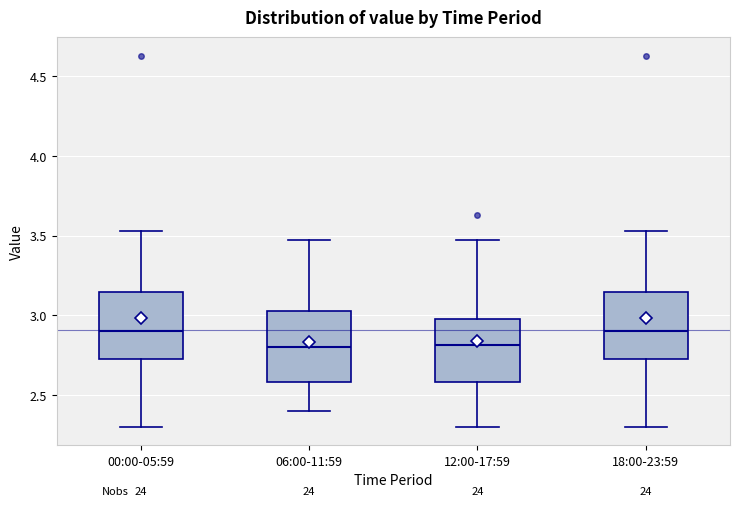

Reading left to right, read every box against the y-axis: the position of its median line, the range the box covers, and the ends of its whiskers. The values are not printed on the chart, so give them approximately, as read against the axis.

00:00-05:59: median 2.90, box 2.70 to 3.15, whiskers 2.30 to 3.55
06:00-11:59: median 2.80, box 2.60 to 3.05, whiskers 2.40 to 3.45
12:00-17:59: median 2.80, box 2.60 to 3.00, whiskers 2.30 to 3.45
18:00-23:59: median 2.90, box 2.70 to 3.15, whiskers 2.30 to 3.55